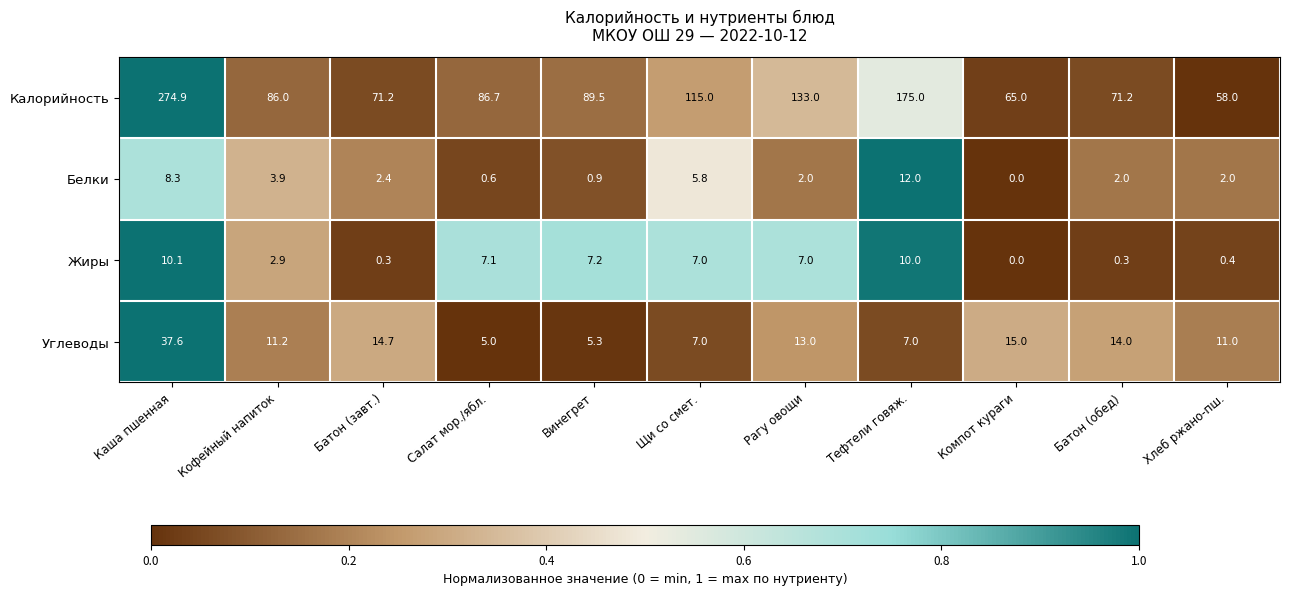

Which series has the largest range (max minus min)?

Калорийность